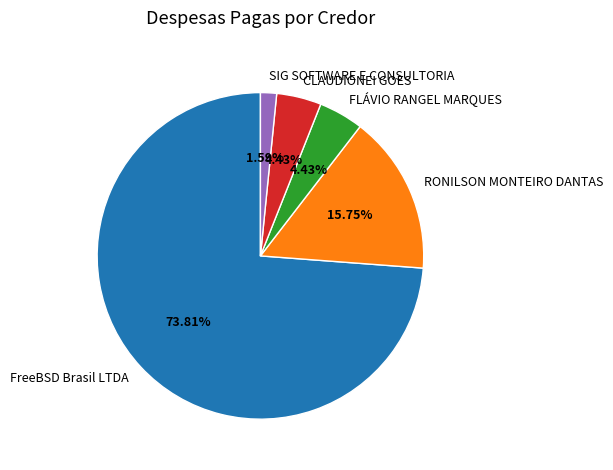

What is the majority slice?

FreeBSD Brasil LTDA